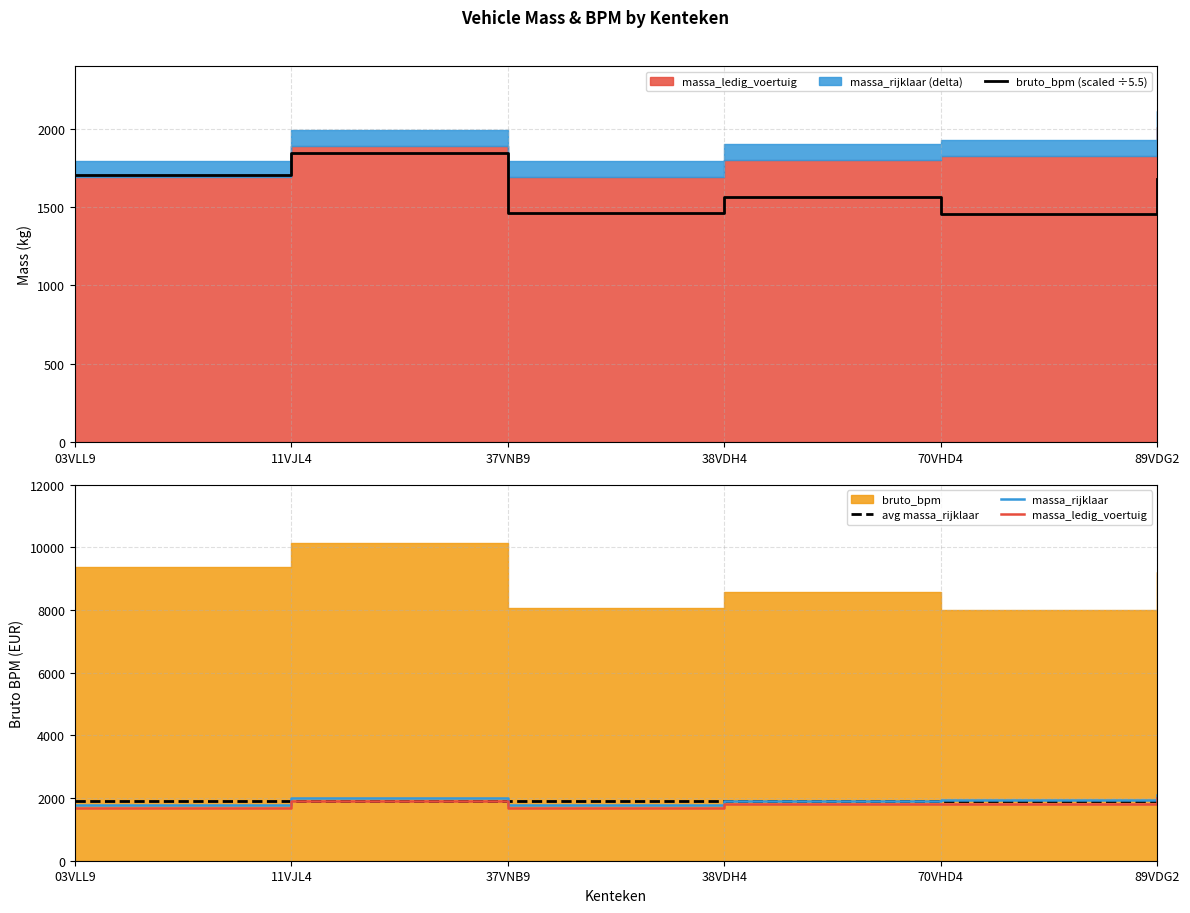

Reading right to left, what are all the values shown in this chart?

bruto_bpm (scaled ÷5.5): 1677.3	1452.2	1561.1	1464.0	1842.0	1706.5
avg massa_rijklaar: 1918.5	1918.5	1918.5	1918.5	1918.5	1918.5
massa_rijklaar: 2111.0	1925.0	1899.0	1792.0	1992.0	1792.0
massa_ledig_voertuig: 2011.0	1825.0	1799.0	1692.0	1892.0	1692.0